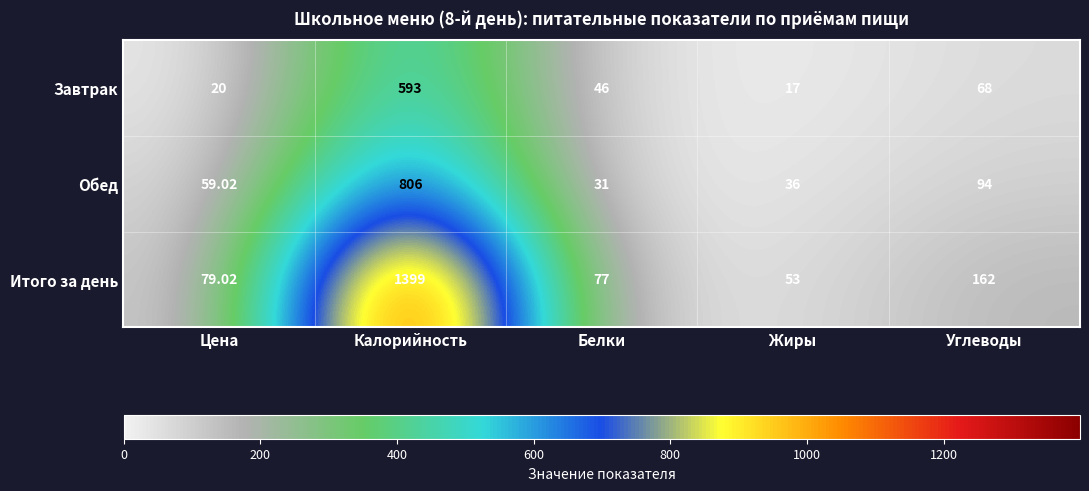

List the series in order of their overall mean, highest first.

Итого за день, Обед, Завтрак